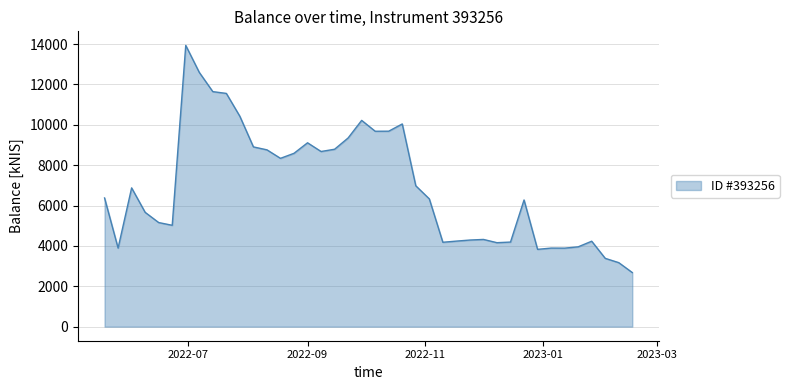

What is the maximum value shown in the chart?

13932.2